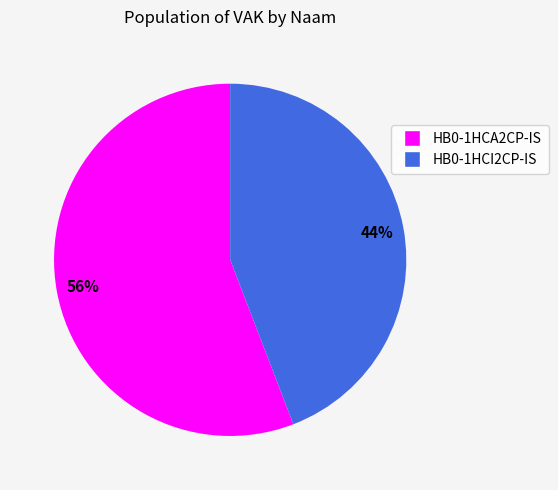

The HB0-1HCA2CP-IS slice represents 49% of the pie. True or false?

False